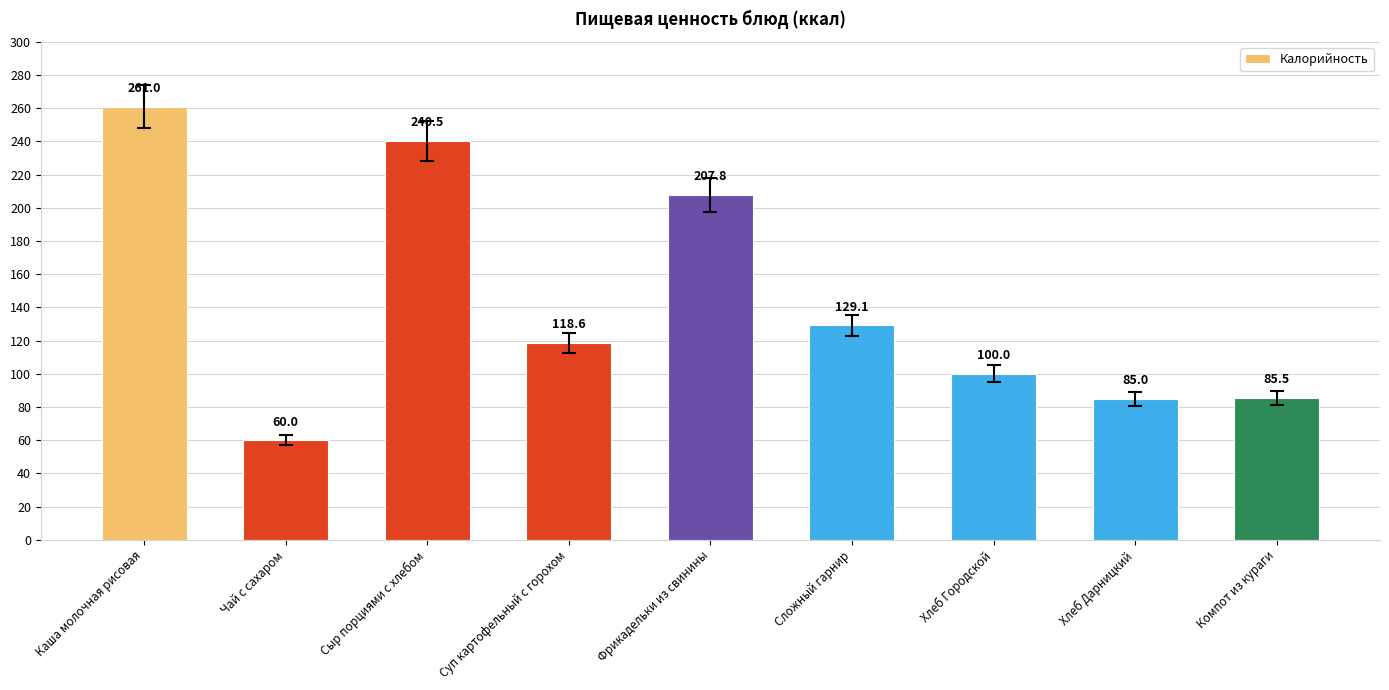

The chart shows a value of 207.8 at Фрикадельки из свинины. True or false?

True